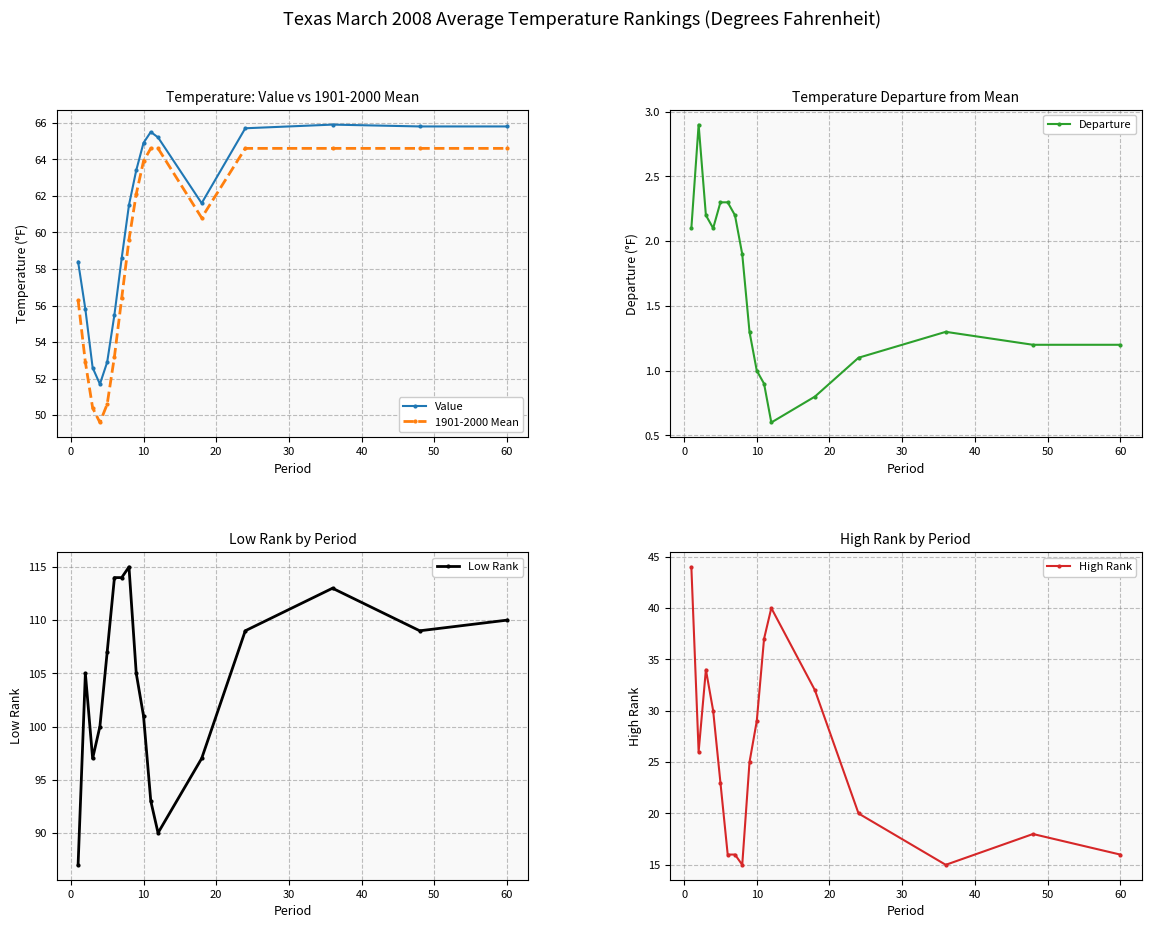

What is the highest value of the Low Rank series?

115